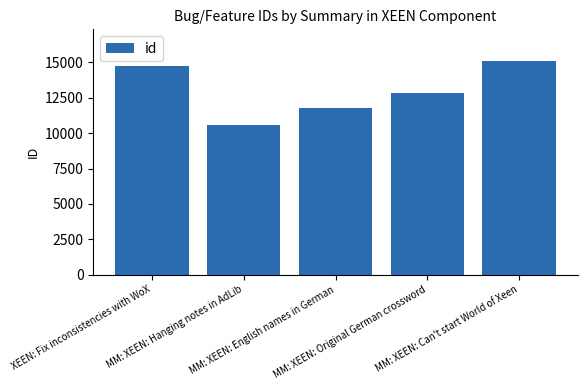

The chart shows a value of 2707 at MM: XEEN: English names in German. True or false?

False